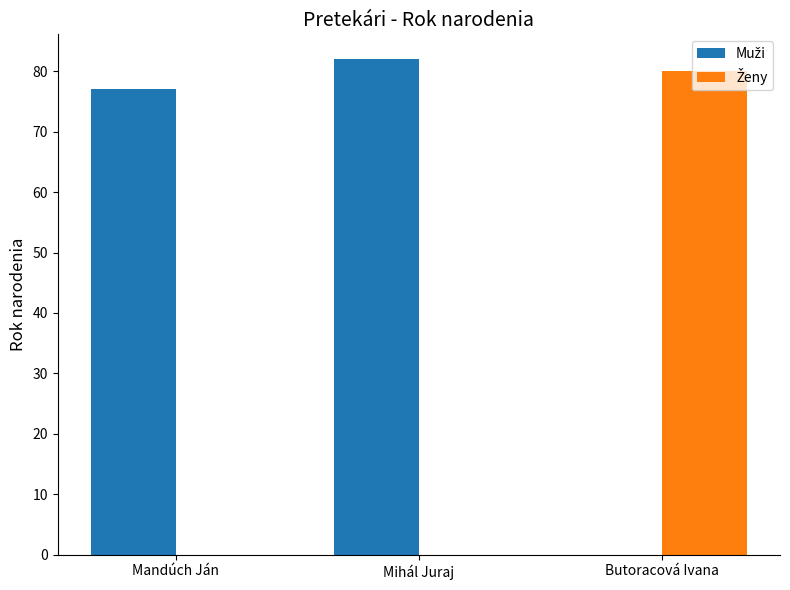

What is the total value across all series at Butoracová Ivana?

80